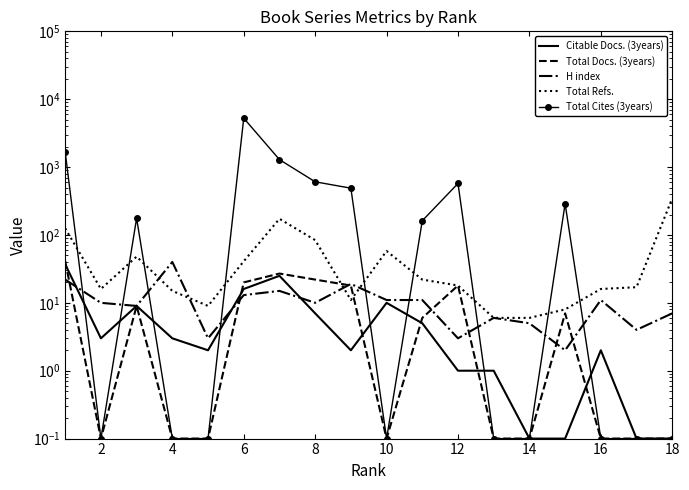

The value of Total Refs. at 10 is 30.4. True or false?

False